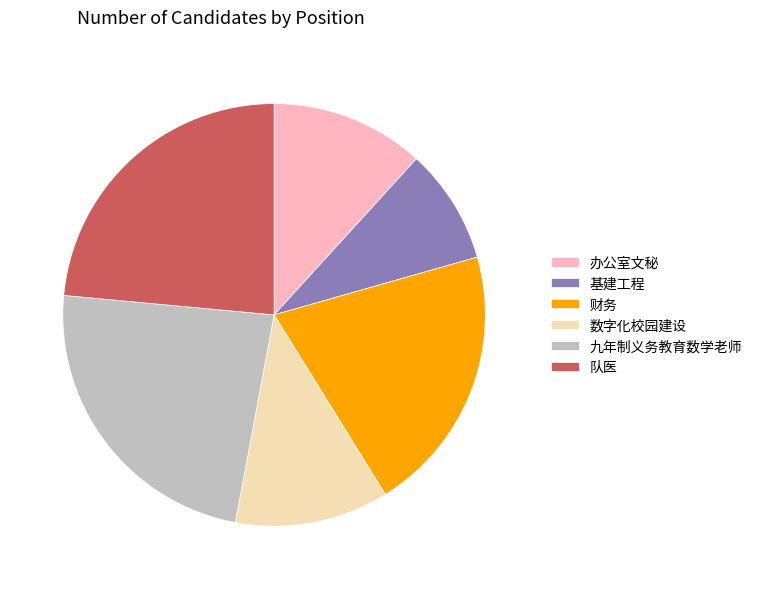

Count the number of slices in the pie.

6